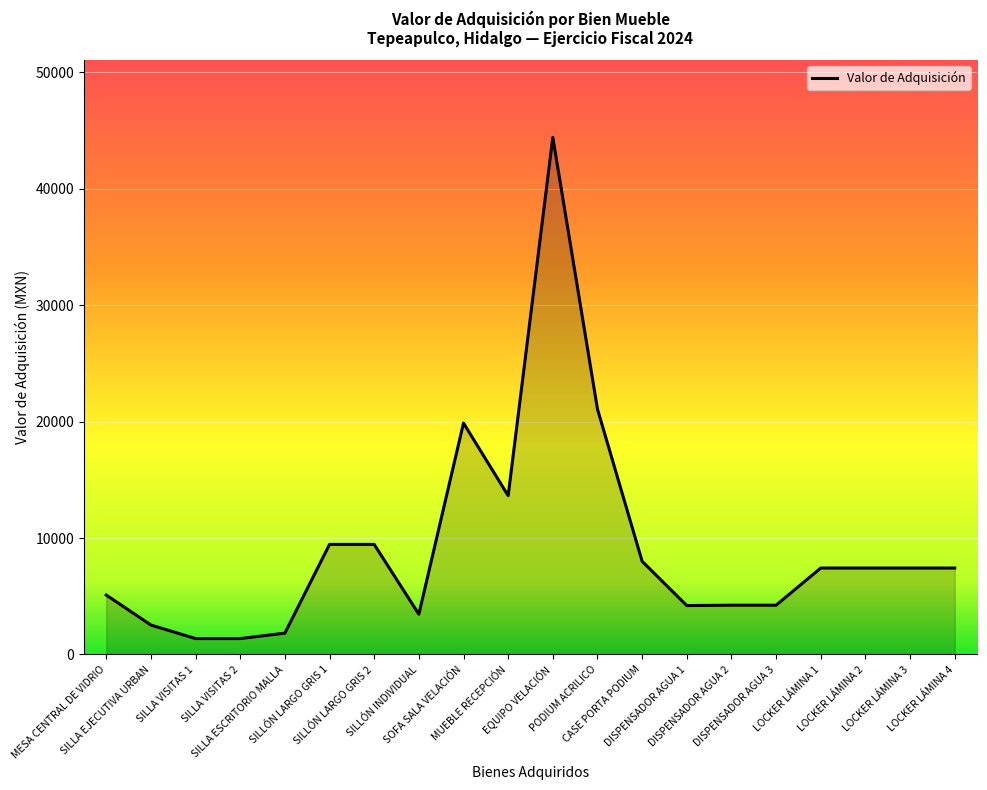

What is the difference between the maximum and minimum values?

43057.5